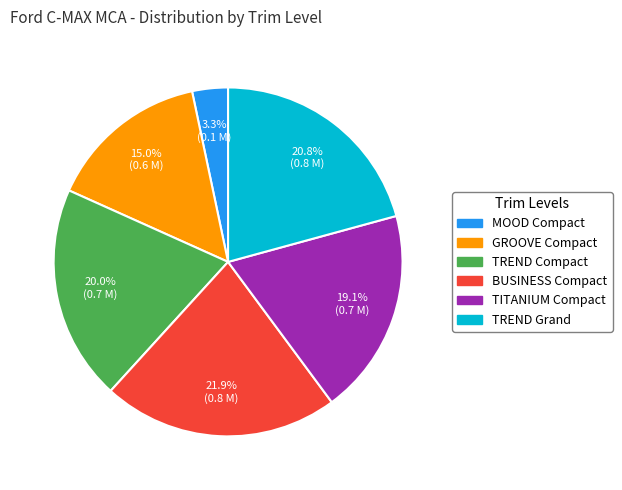

Does any single category account for the majority?

No